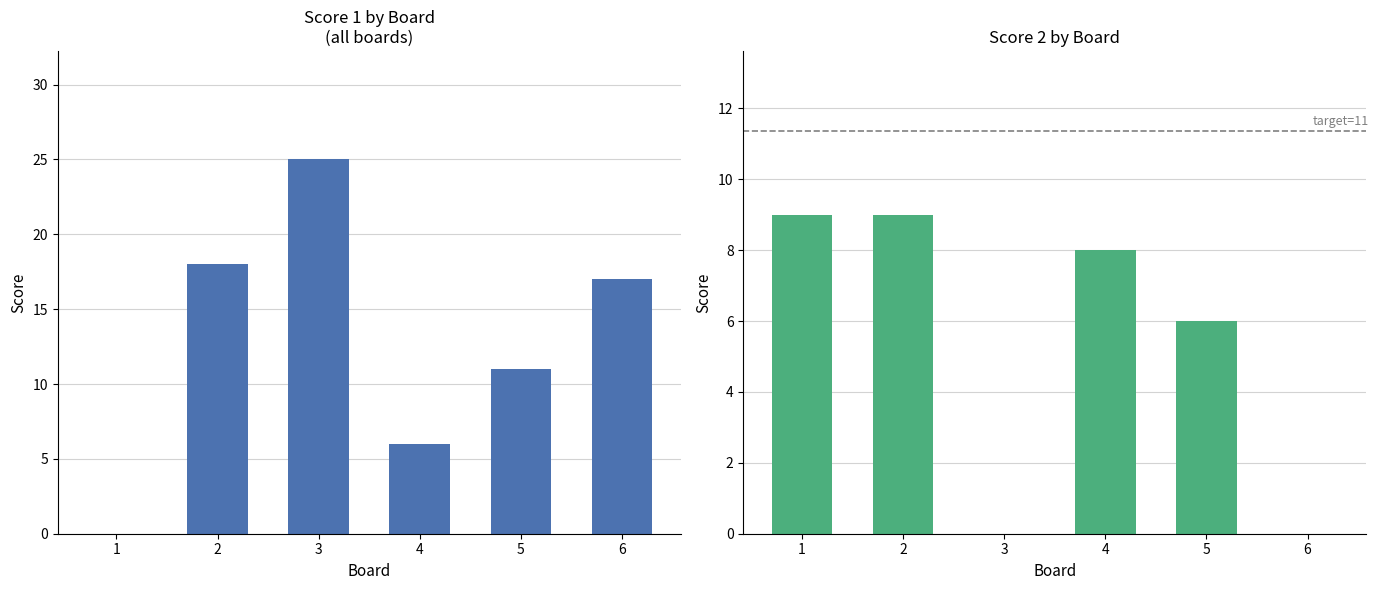

What is the difference between the highest and lowest values at 5?

5